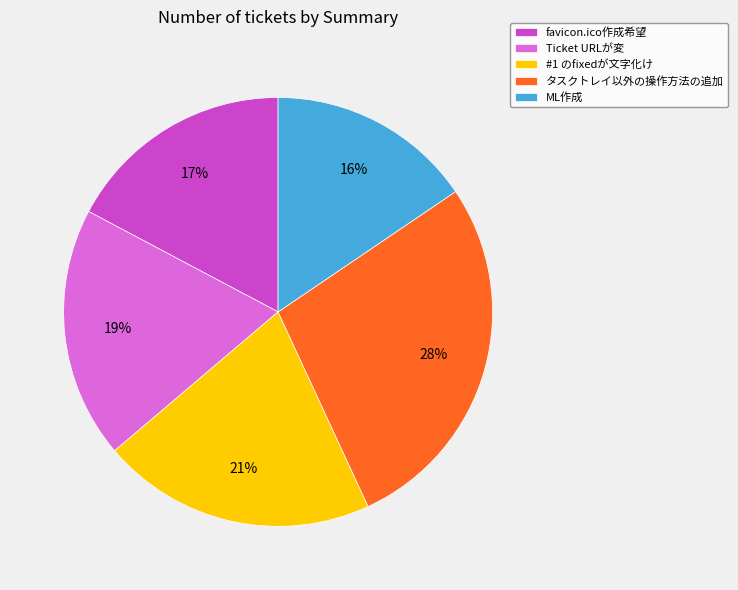

To the nearest percent, what is the average slice percentage?

20%